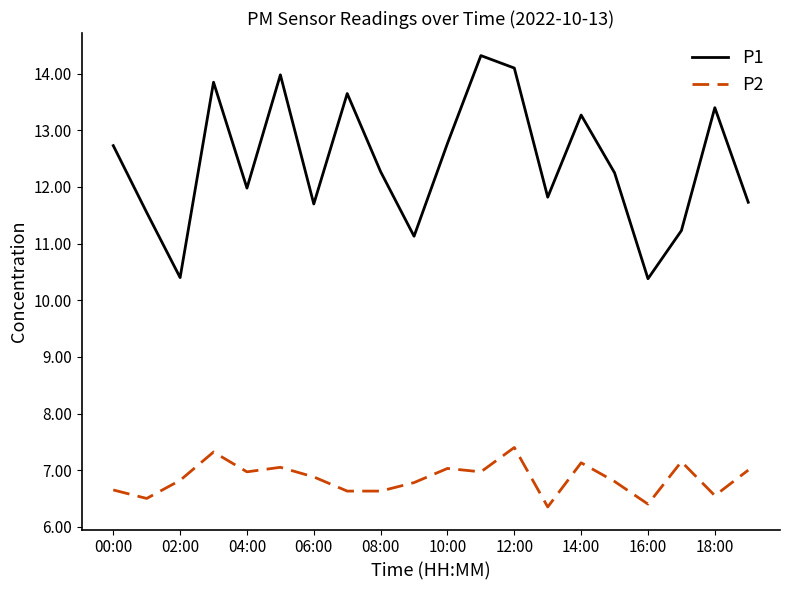

True or false: P2 and P1 intersect in this chart.

False